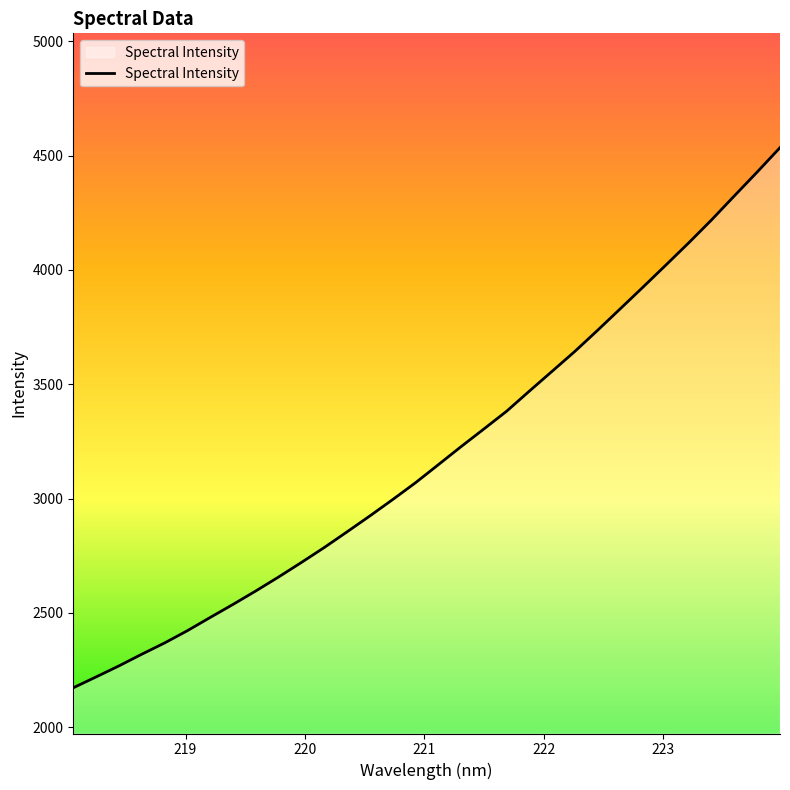

What is the difference between the maximum and minimum values?

2362.7